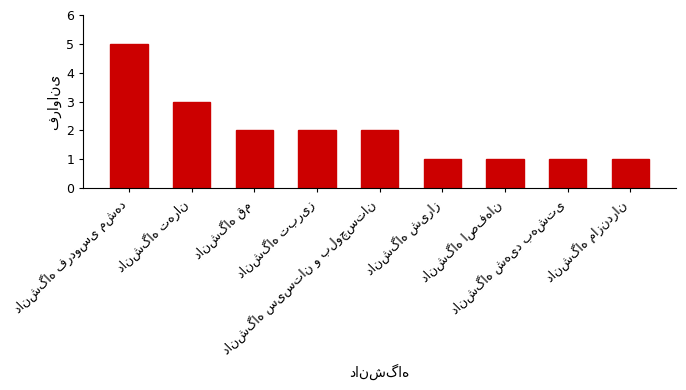

What is the greatest value displayed?

5